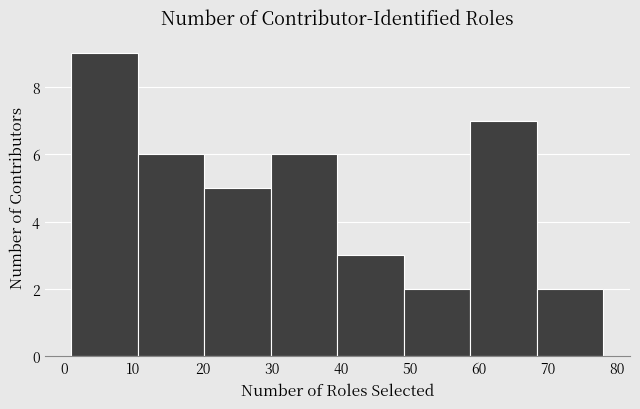

What is the height of the bar covering 59 to 68 on the x-axis? Neither the bar edges nor the heights are printed on the chart, so give them approximately, as read against the axes.

7